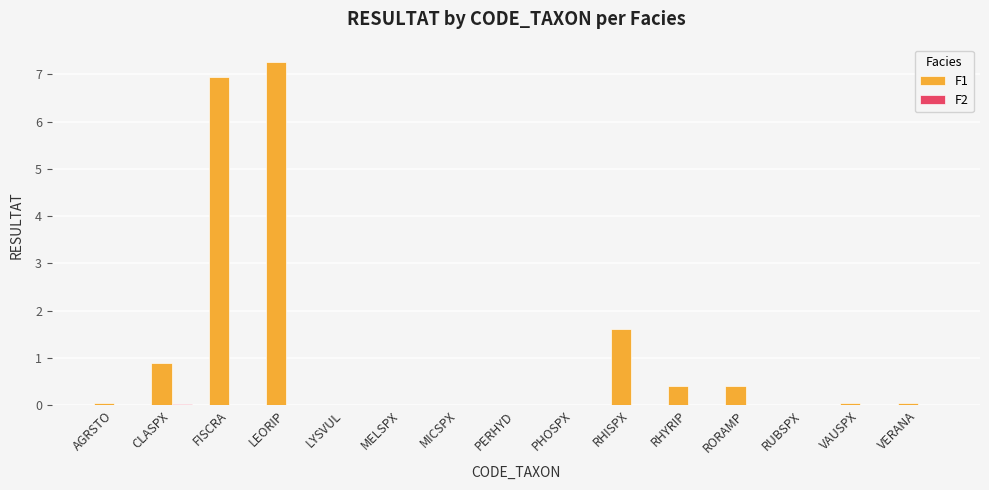

Is it true that F1 equals 2.2 at RHISPX?

False